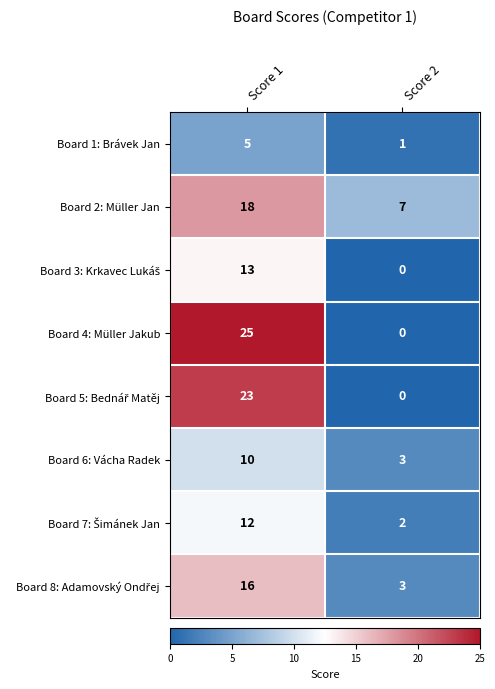

Which label corresponds to the largest value in the chart?

Score 1